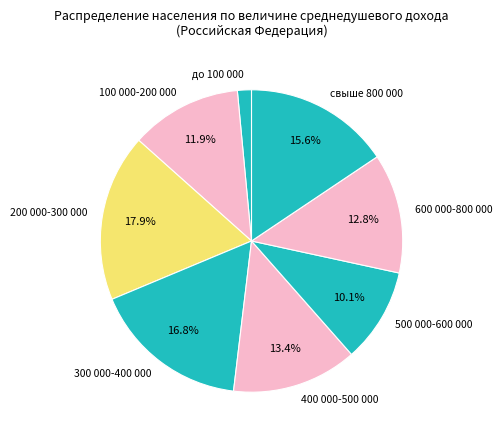

To the nearest percent, what is the difference between the largest and smallest slice percentages?

16%